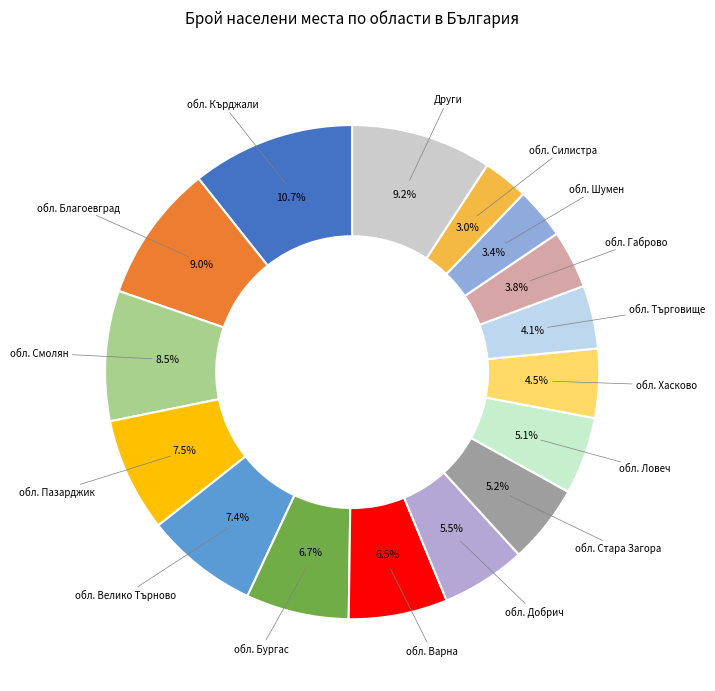

How many segments does this pie chart have?

16